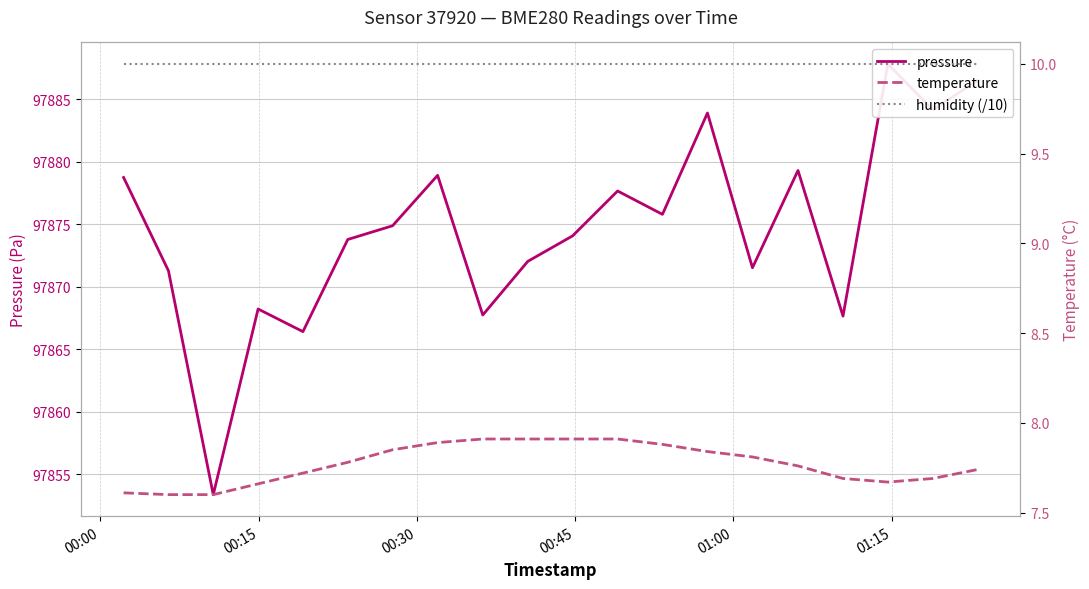

Reading left to right, transcribe all the data shown in this chart.

pressure: 97878.8	97871.3	97853.4	97868.2	97866.4	97873.8	97874.9	97878.9	97867.8	97872.0	97874.1	97877.7	97875.8	97883.9	97871.5	97879.3	97867.7	97887.8	97884.2	97886.5
temperature: 7.6	7.6	7.6	7.7	7.7	7.8	7.8	7.9	7.9	7.9	7.9	7.9	7.9	7.8	7.8	7.8	7.7	7.7	7.7	7.7
humidity (/10): 10.0	10.0	10.0	10.0	10.0	10.0	10.0	10.0	10.0	10.0	10.0	10.0	10.0	10.0	10.0	10.0	10.0	10.0	10.0	10.0